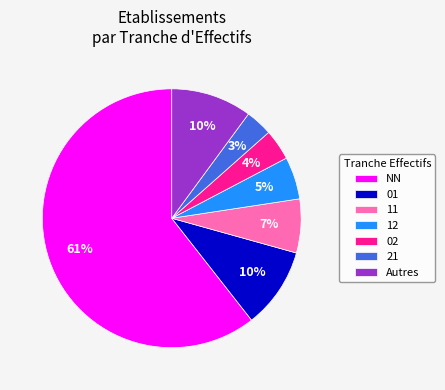

Which slice represents more than half of the pie?

NN